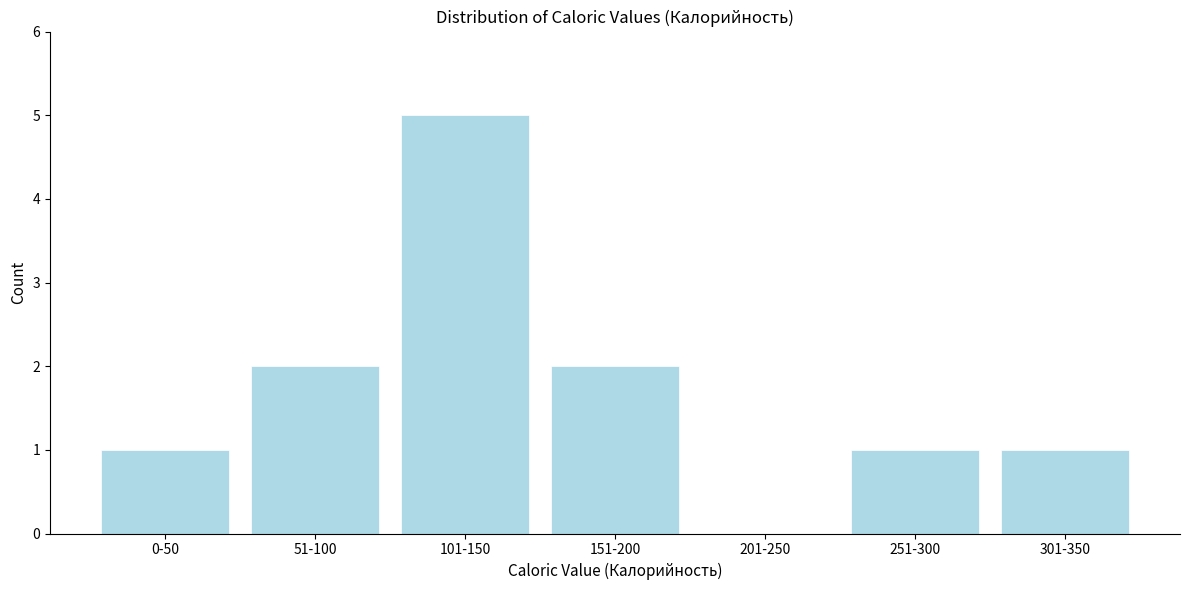

Reading left to right, extract all data points from this chart.

0-50=1	51-100=2	101-150=5	151-200=2	201-250=0	251-300=1	301-350=1